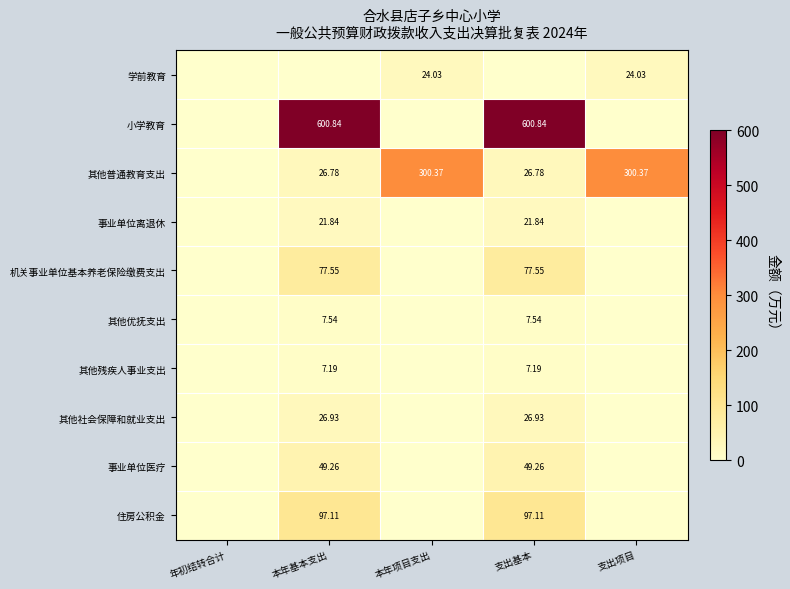

Which has a higher value, 支出项目 or 年初结转合计?

支出项目